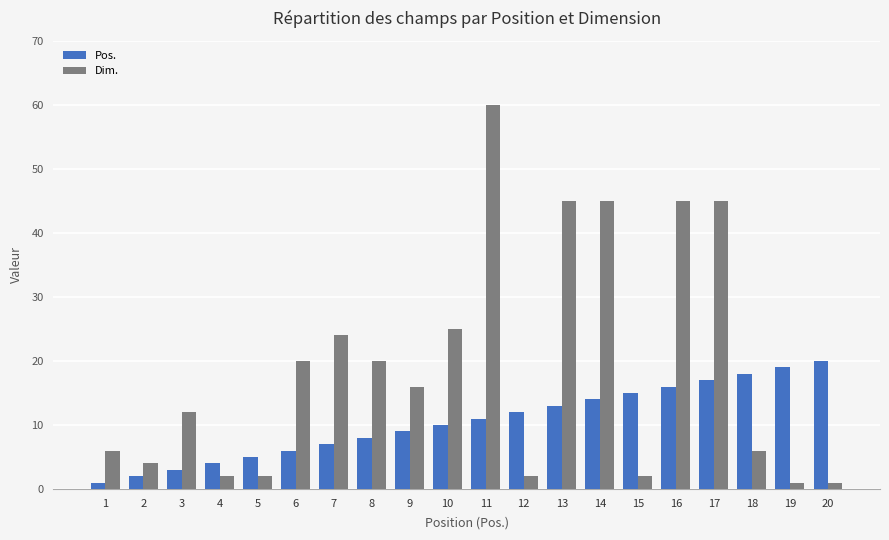

Reading left to right, transcribe all the data shown in this chart.

Pos.: 1=1	2=2	3=3	4=4	5=5	6=6	7=7	8=8	9=9	10=10	11=11	12=12	13=13	14=14	15=15	16=16	17=17	18=18	19=19	20=20
Dim.: 1=6	2=4	3=12	4=2	5=2	6=20	7=24	8=20	9=16	10=25	11=60	12=2	13=45	14=45	15=2	16=45	17=45	18=6	19=1	20=1